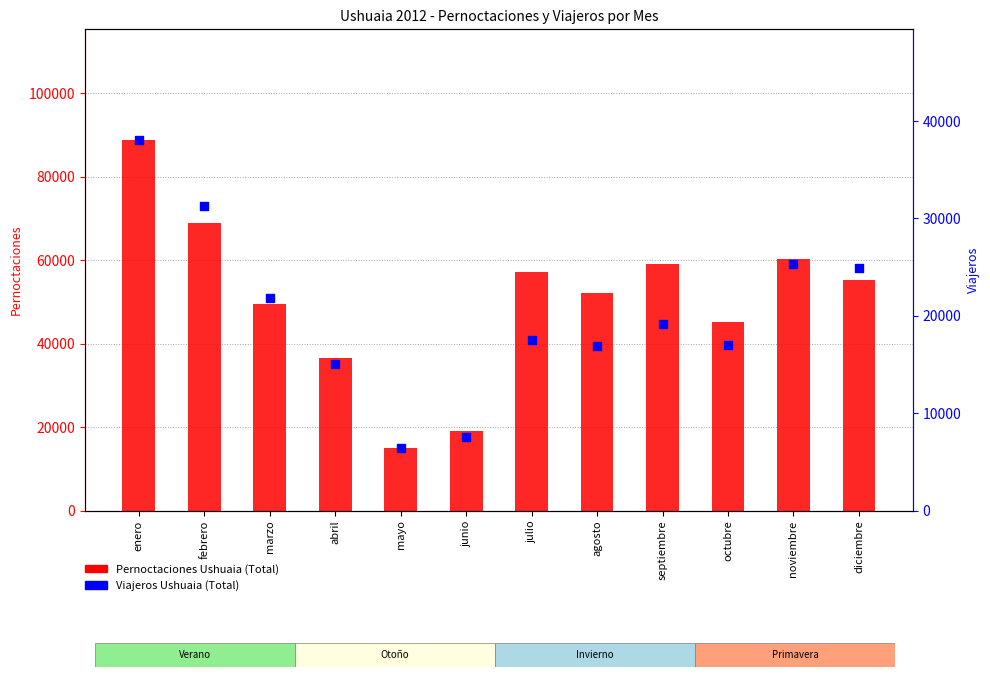

At how many categories does at least one series exceed 38536?

9